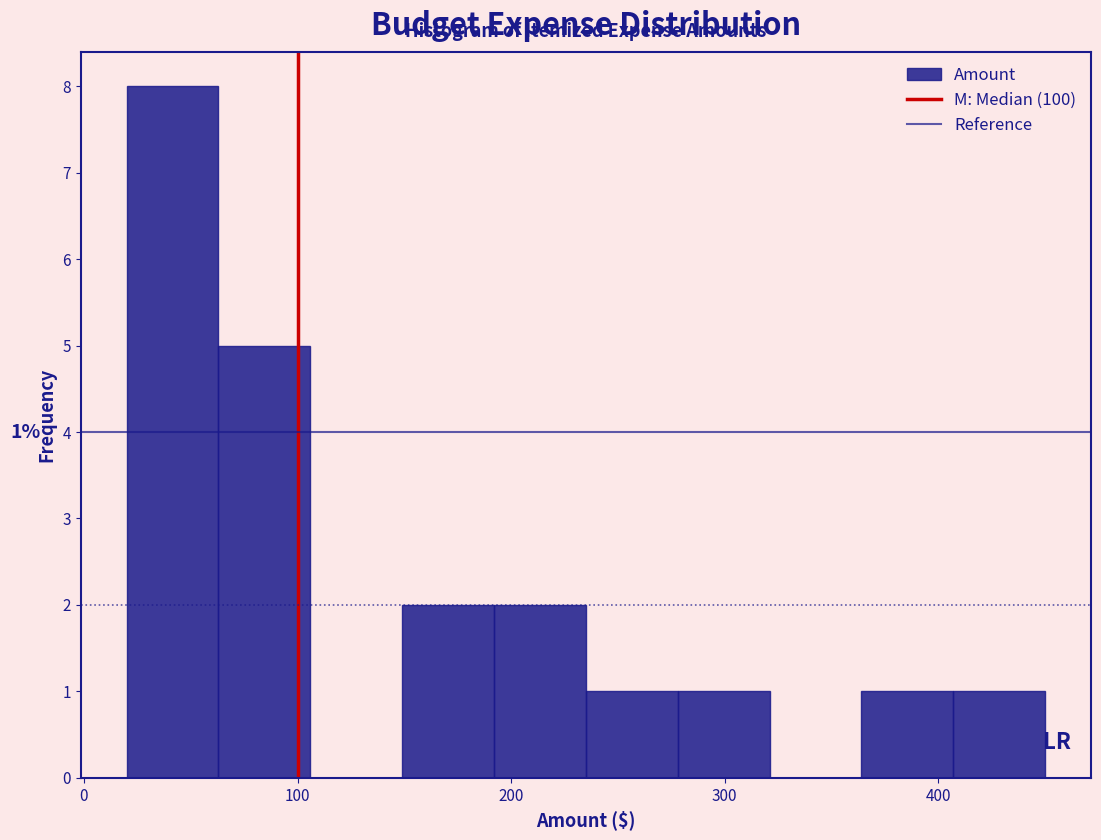

Over which range of the x-axis is the bar tallest?

20 to 63